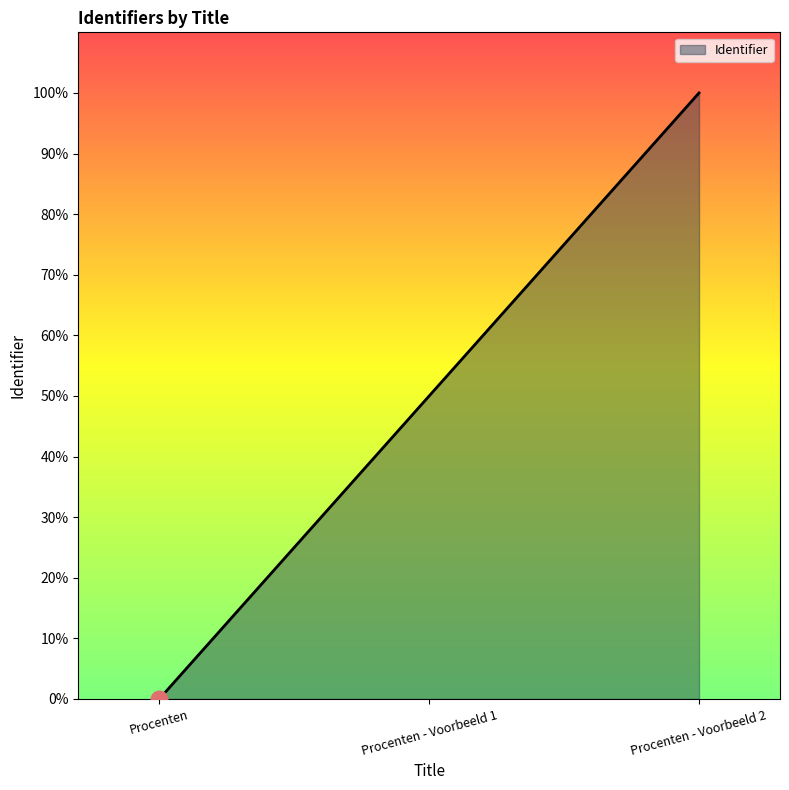

The value at Procenten - Voorbeeld 2 is 100. True or false?

True